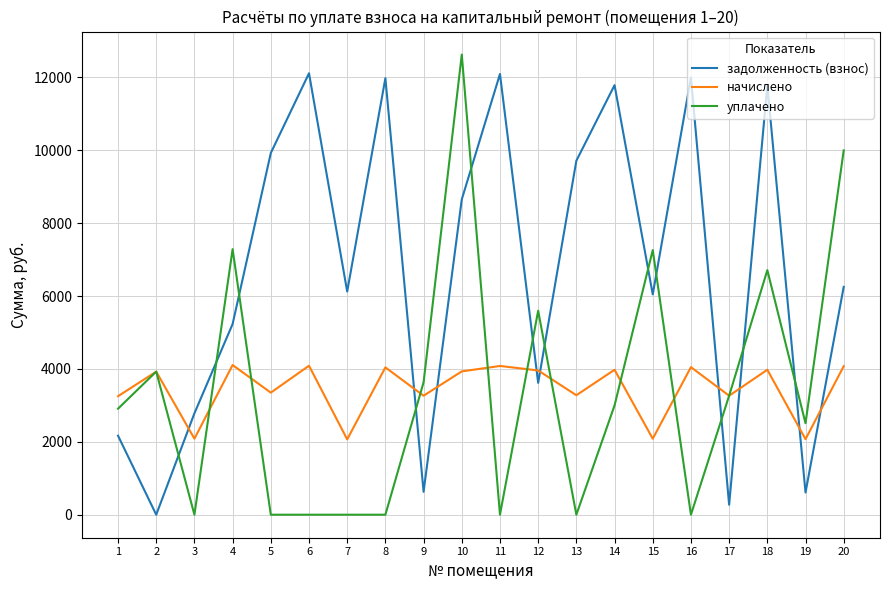

How many interior local peaks does the задолженность (взнос) series have?

6